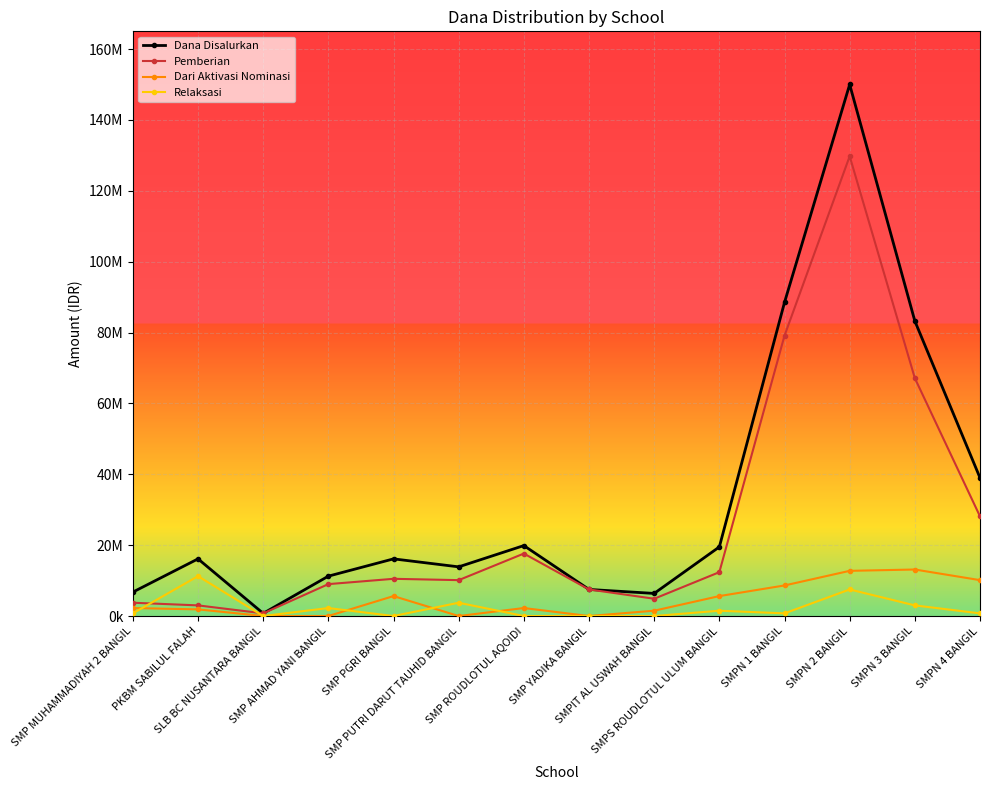

Reading left to right, transcribe all the data shown in this chart.

Dana Disalurkan: 6750000	16125000	750000	11250000	16125000	13875000	19875000	7500000	6375000	19500000	88500000	150000000	83250000	39000000
Pemberian: 3750000	3000000	750000	9000000	10500000	10125000	17625000	7500000	4875000	12375000	79125000	129750000	67125000	28125000
Dari Aktivasi Nominasi: 2250000	1875000	0	0	5625000	0	2250000	0	1500000	5625000	8625000	12750000	13125000	10125000
Relaksasi: 750000	11250000	0	2250000	0	3750000	0	0	0	1500000	750000	7500000	3000000	750000